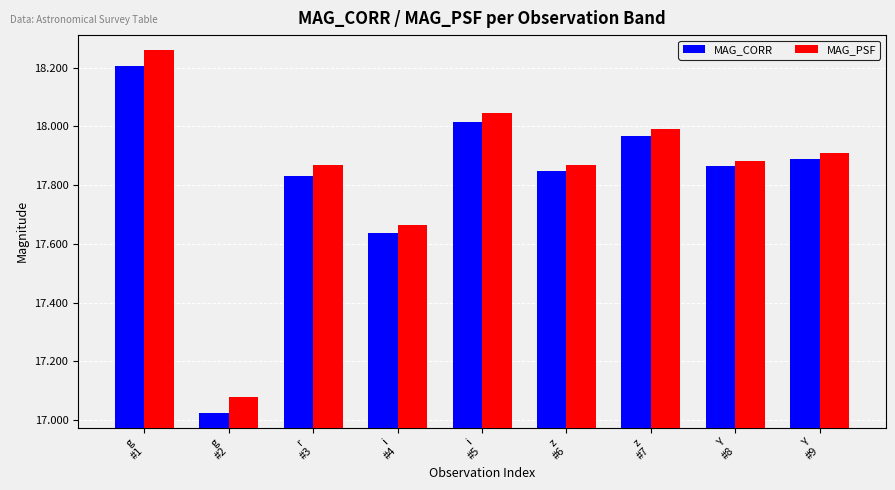

Are the bars horizontal?

No